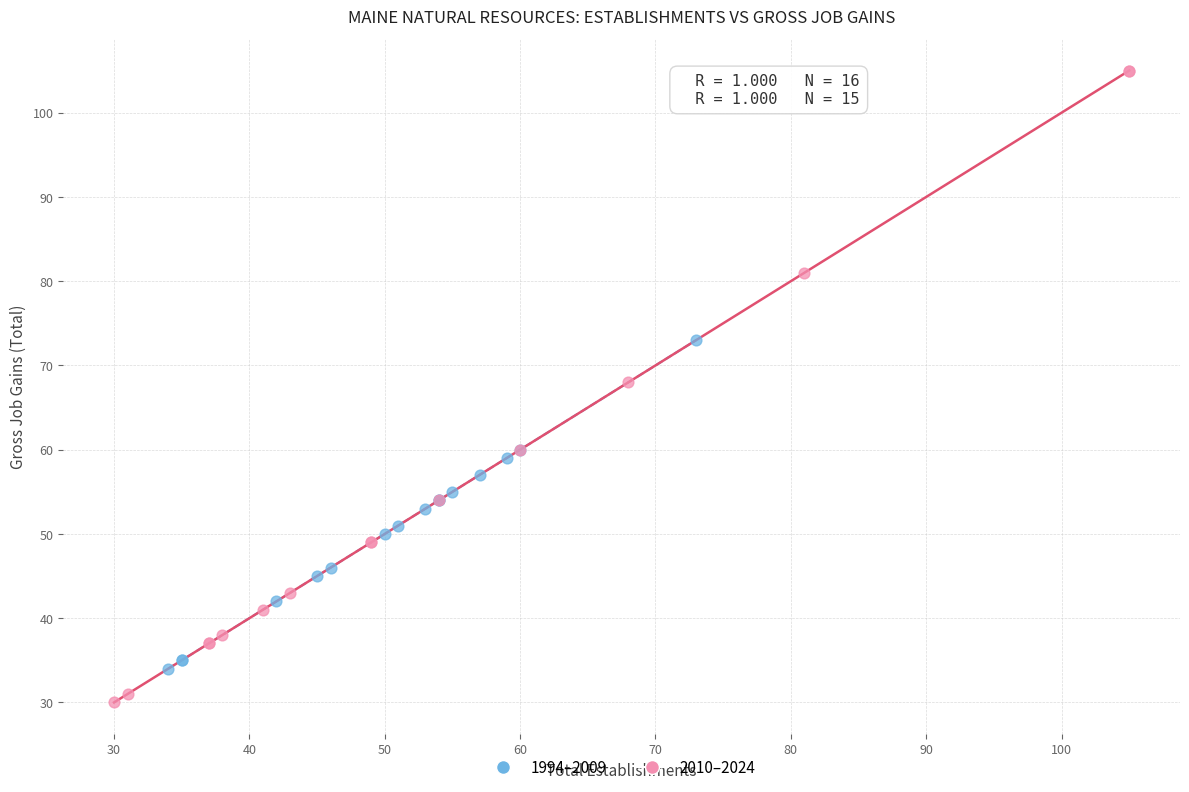

Which series contains the highest Y value?

2010–2024